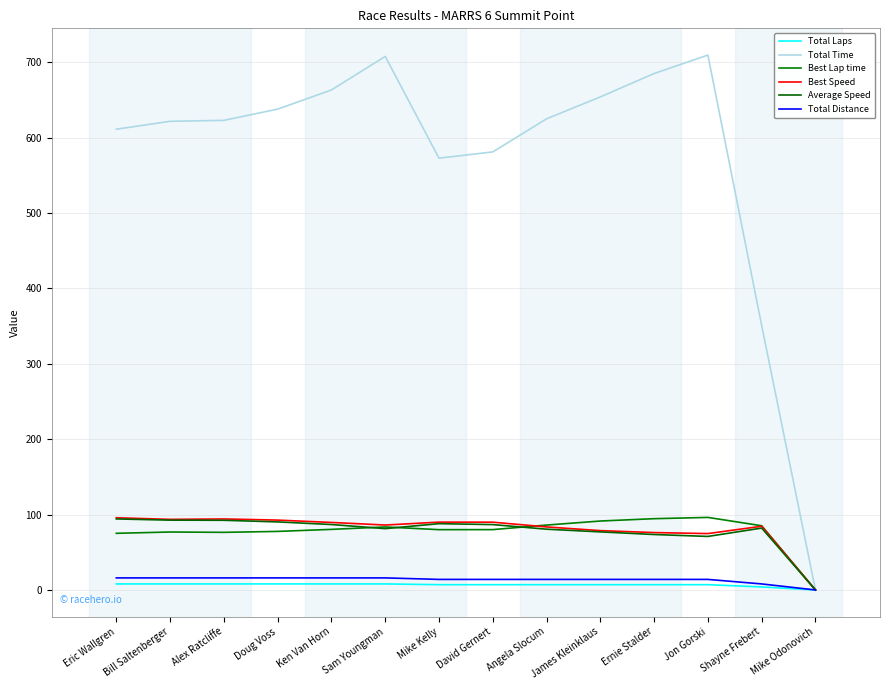

What is the sum of all Total Time values?

8044.4